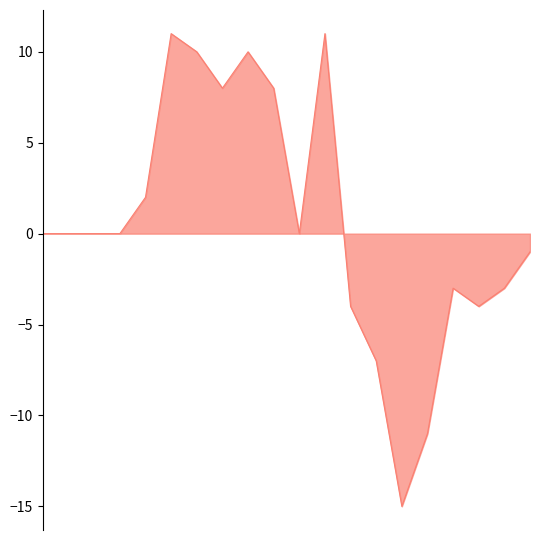

How many lines are shown in the chart?

1